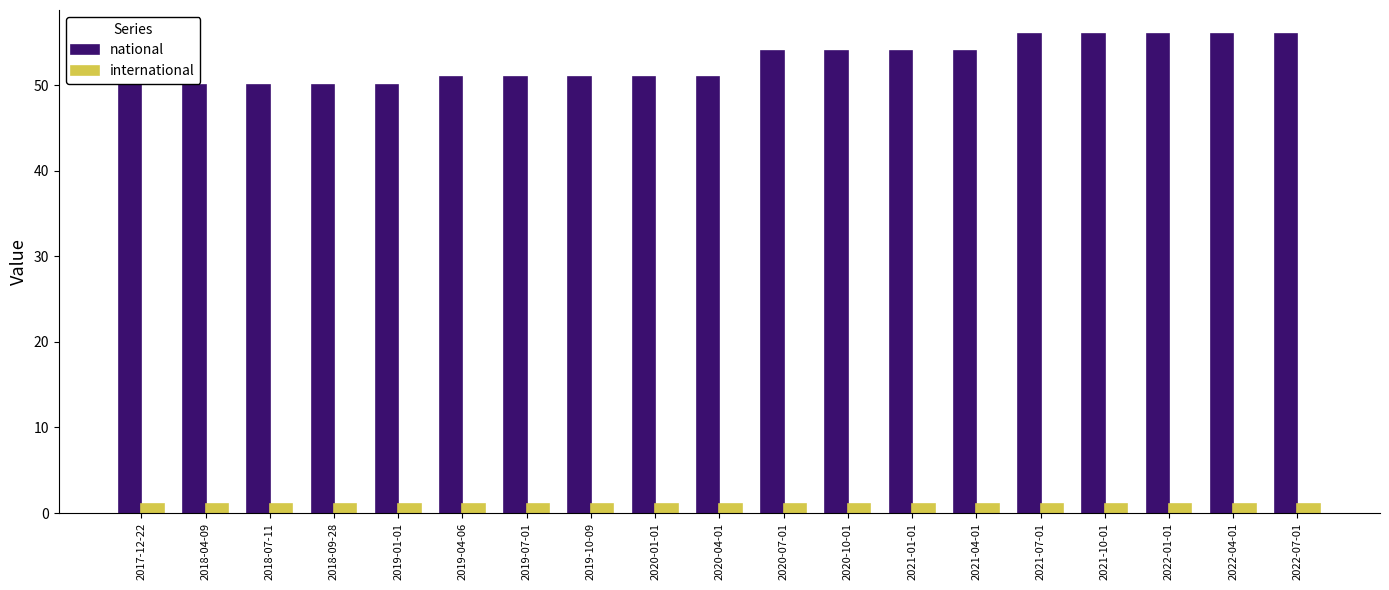

Which series has the largest range (max minus min)?

national